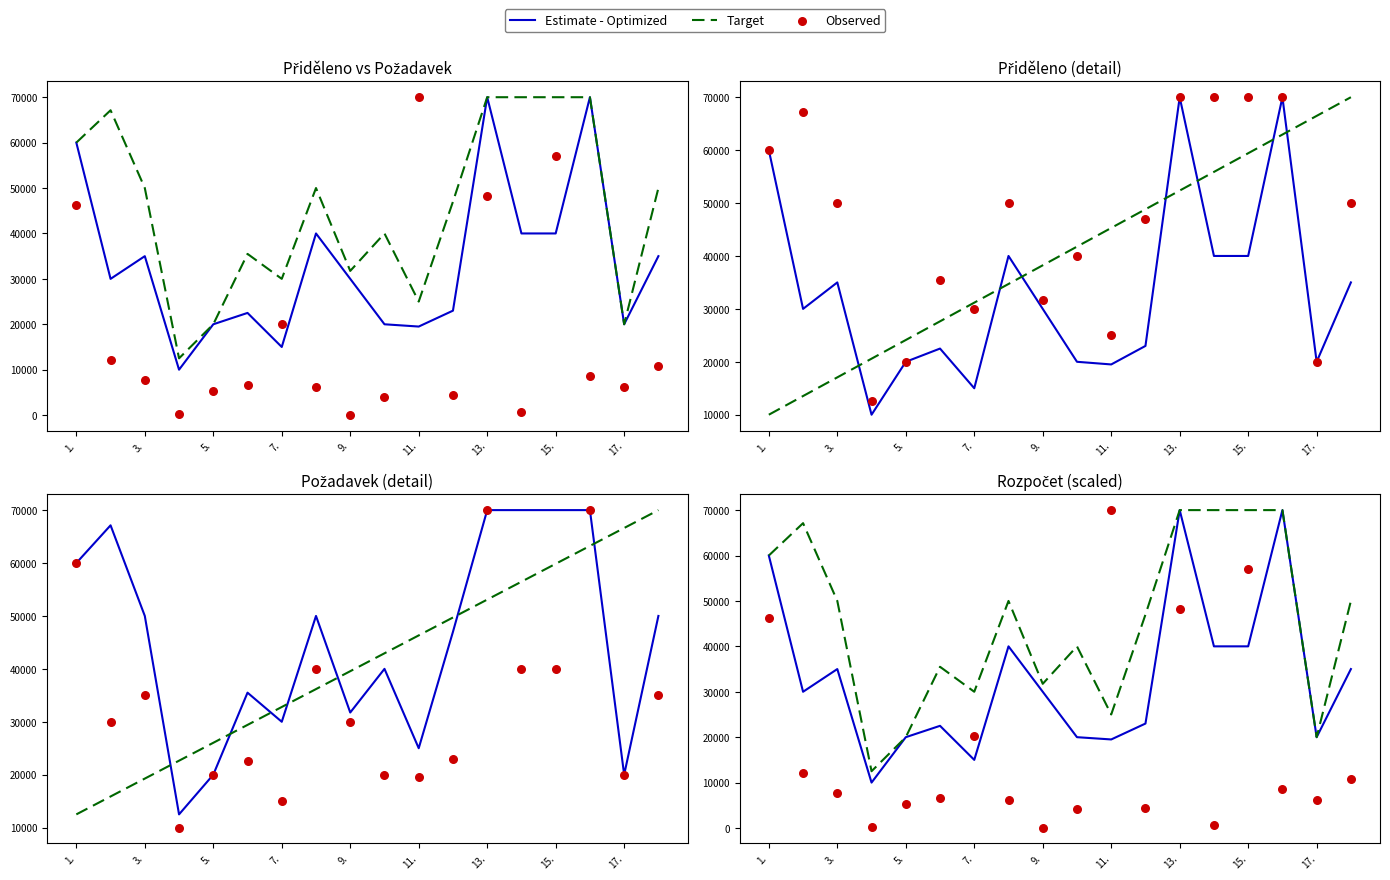

At how many categories does at least one series exceed 50640?

7